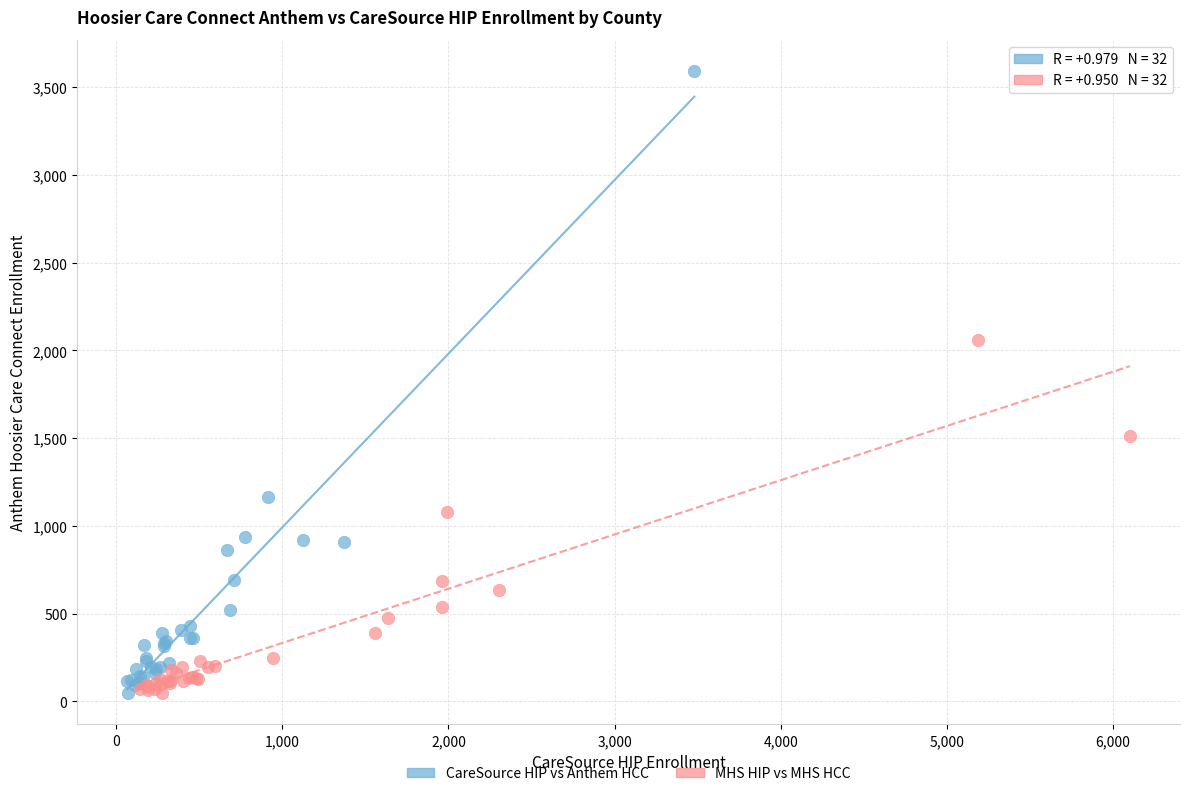

What are all the series names shown in the legend?

CareSource HIP vs Anthem HCC, MHS HIP vs MHS HCC